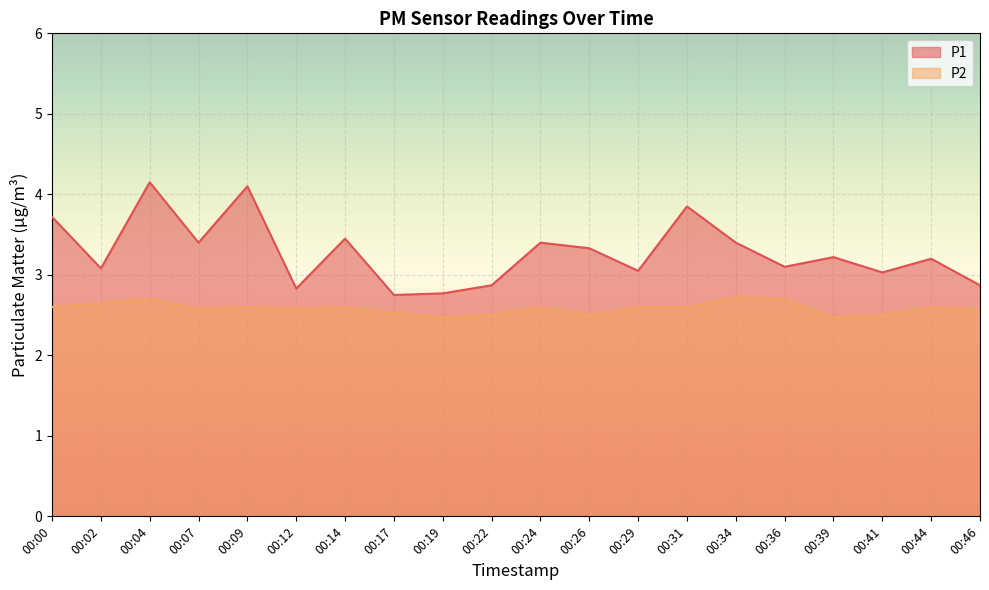

Does the chart display data point markers on the line(s)?

No